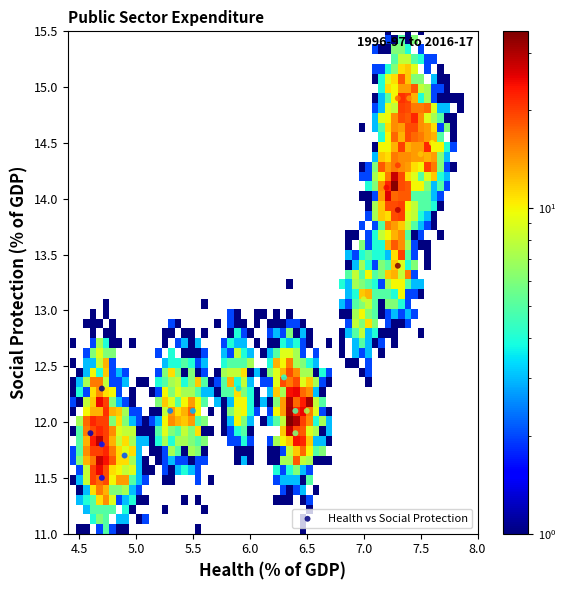

What Y value in the scatter plot is closest to 13?

13.1